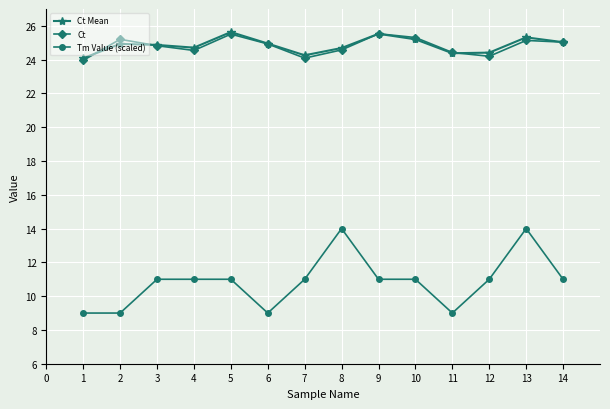

Where is the first local minimum for Ct?

4